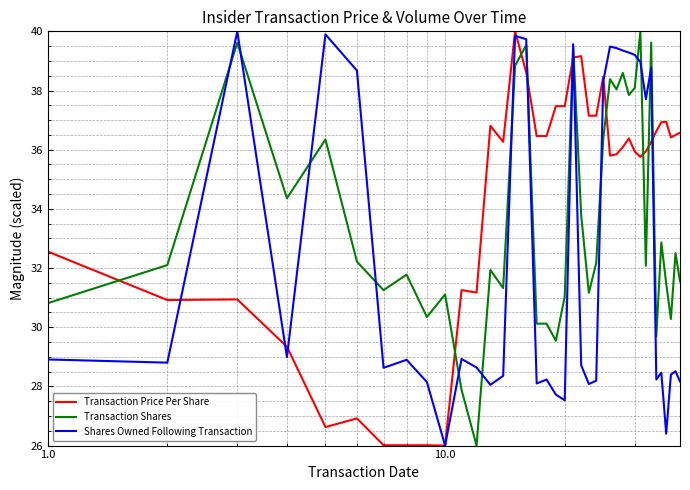

How many times do Transaction Price Per Share and Transaction Shares cross each other?

10